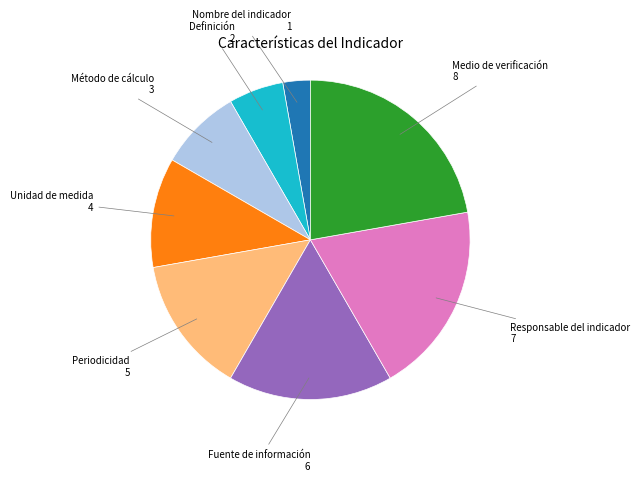

Do Fuente de información and Periodicidad together represent more than half of the pie?

No